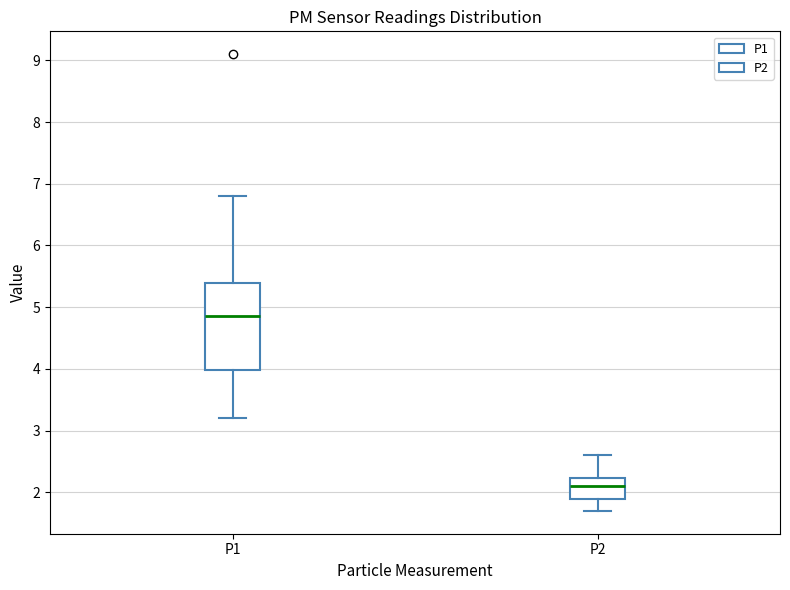

Reading left to right, transcribe this box plot: for each box, give where its median line is, the range the box spans, and where its two whiskers end, as read against the y-axis. The values are not printed on the chart, so give them approximately, as read against the axis.

P1: median 4.9, box 4.0 to 5.4, whiskers 3.2 to 6.8
P2: median 2.1, box 1.9 to 2.2, whiskers 1.7 to 2.6